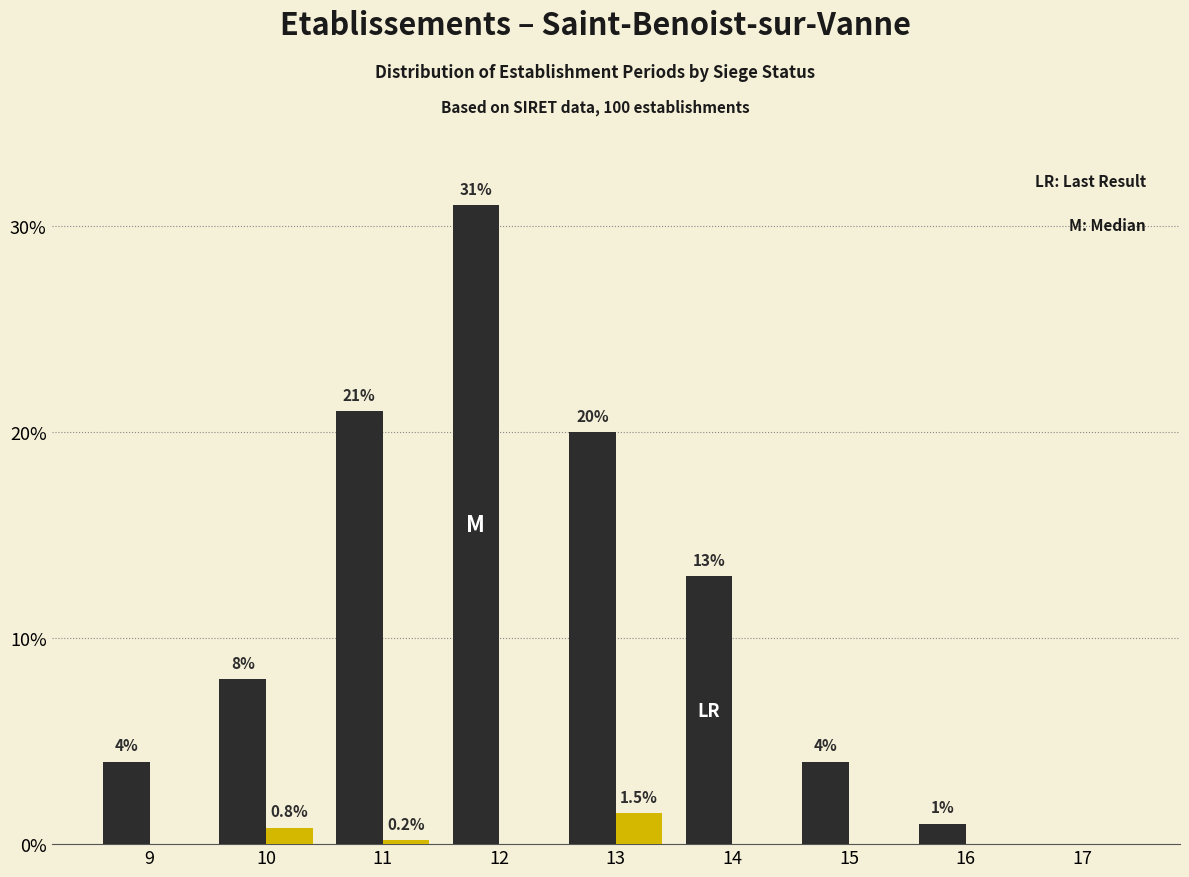

What is the total value across all series at 9?

4.0